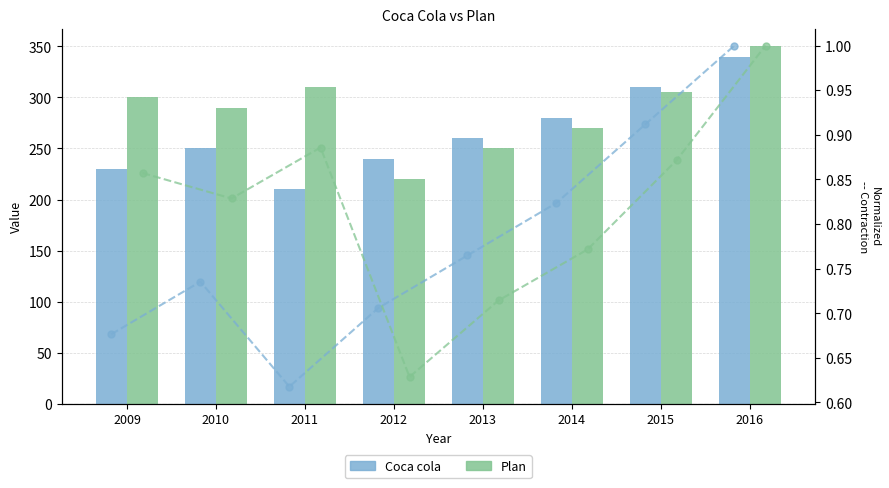

What is the difference between the maximum and minimum values in the Plan (norm) series?

0.4